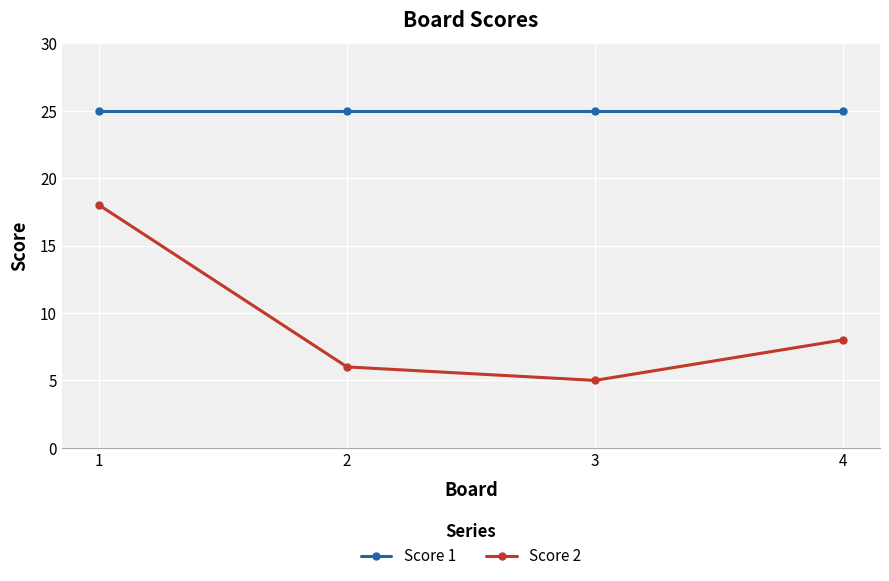

Rank the series by their maximum value, from highest to lowest.

Score 1, Score 2